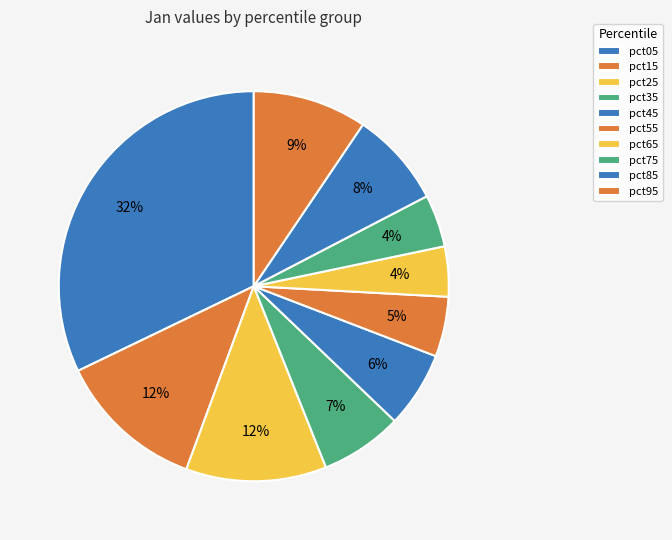

Rank the categories by value from lowest to highest.

pct65, pct75, pct55, pct45, pct35, pct85, pct95, pct25, pct15, pct05